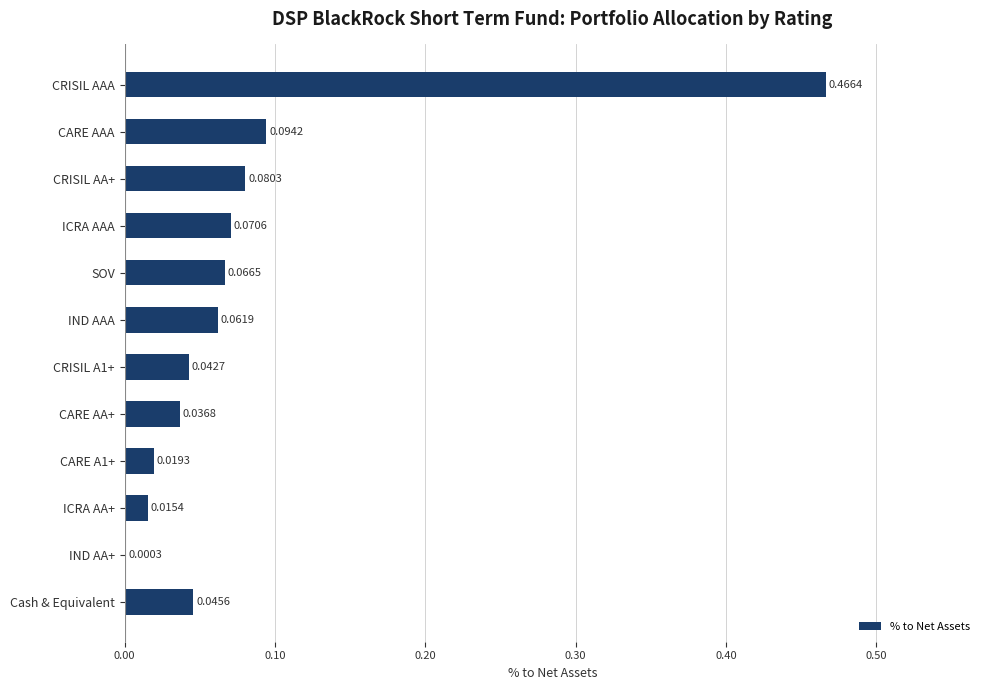

Where is the data nearest to the value 0?

IND AA+